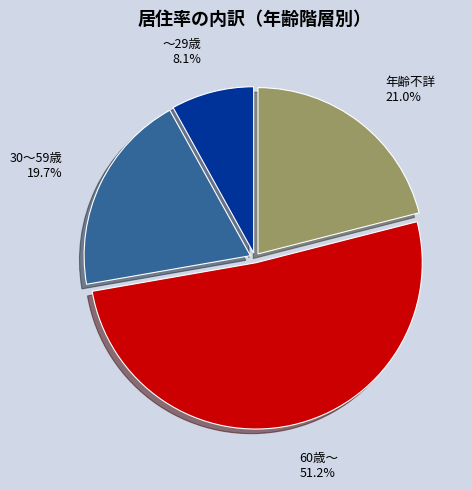

What percentage is the ～29歳 slice, to the nearest percent?

8%